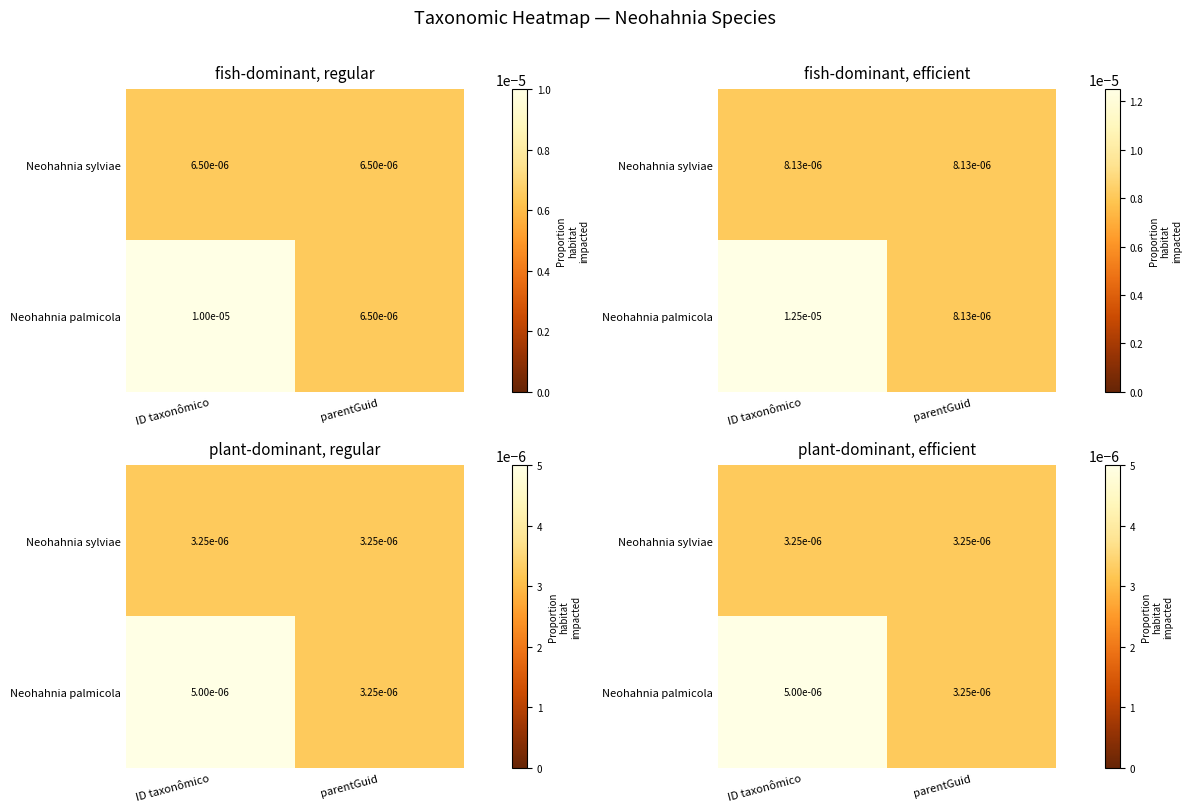

The value of Neohahnia palmicola at ID taxonômico is 0.0. True or false?

True